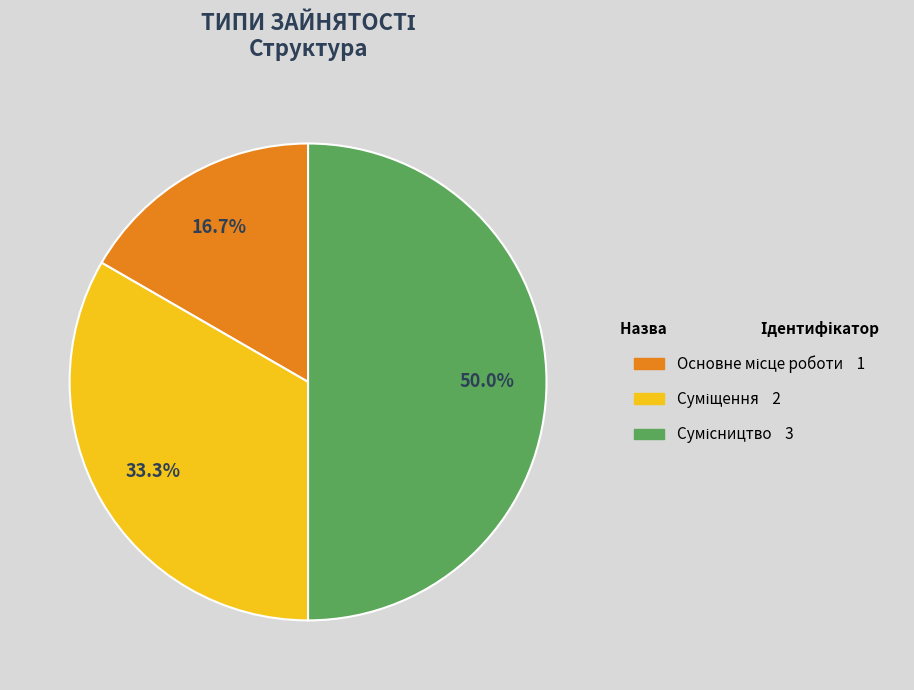

Does any single category account for the majority?

No